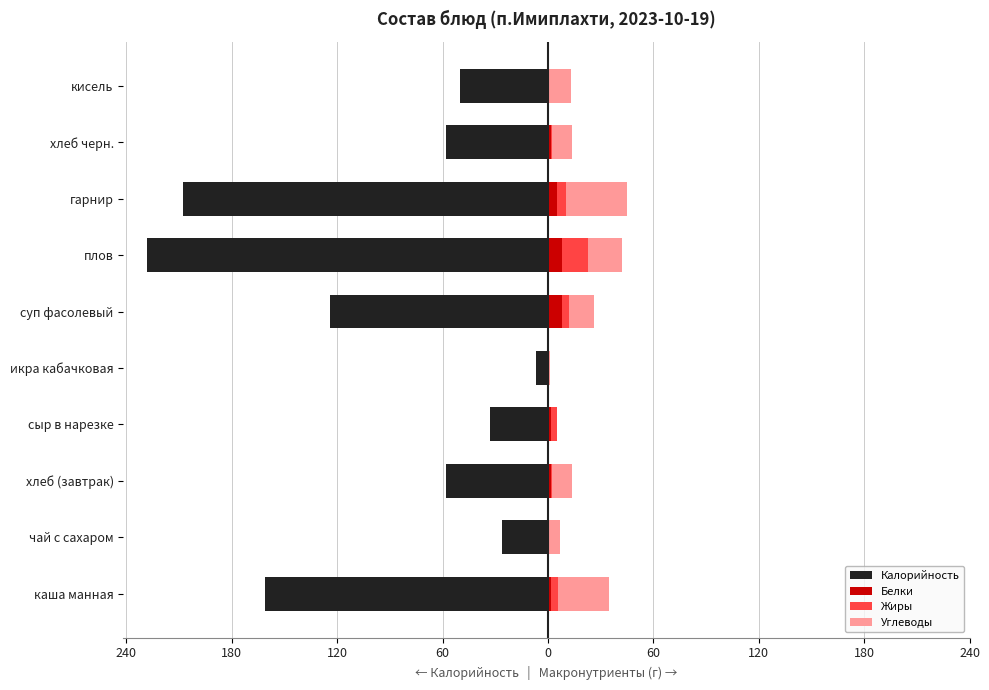

What is the value of the Калорийность bar at the 5th from the left?

-7.0